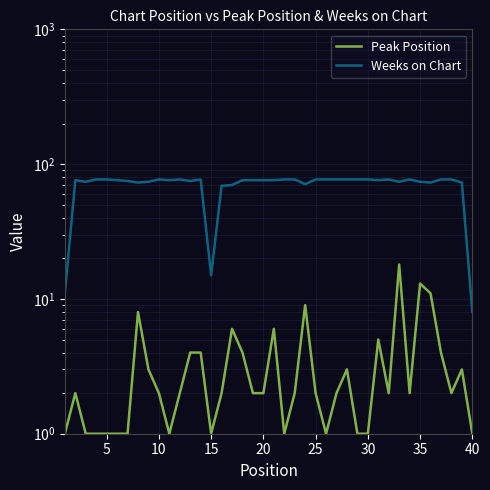

What are all the series names shown in the legend?

Peak Position, Weeks on Chart